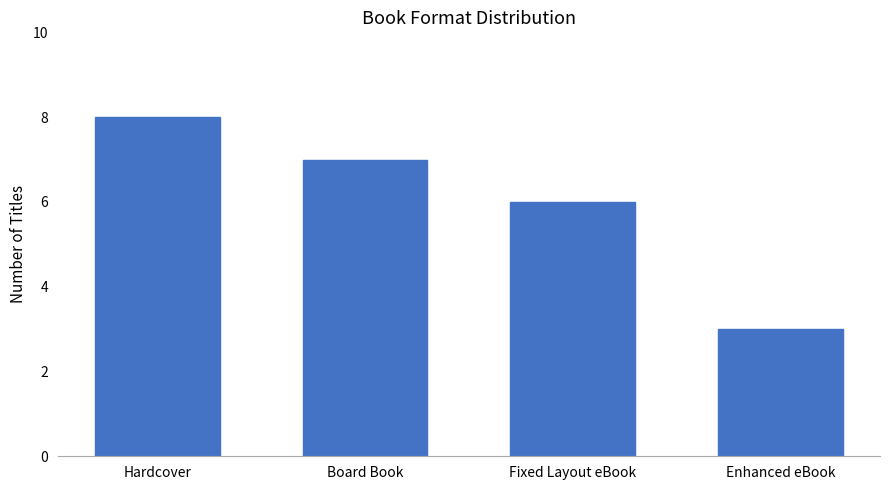

Are the bars grouped side by side (vs. stacked)?

No